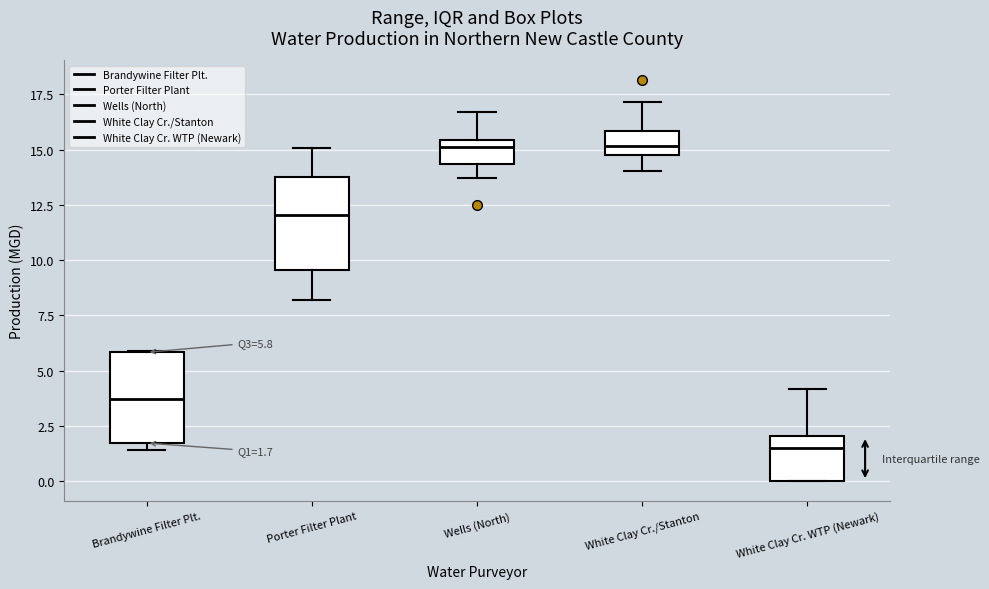

Which box's median line is the lowest?

White Clay Cr. WTP (Newark)